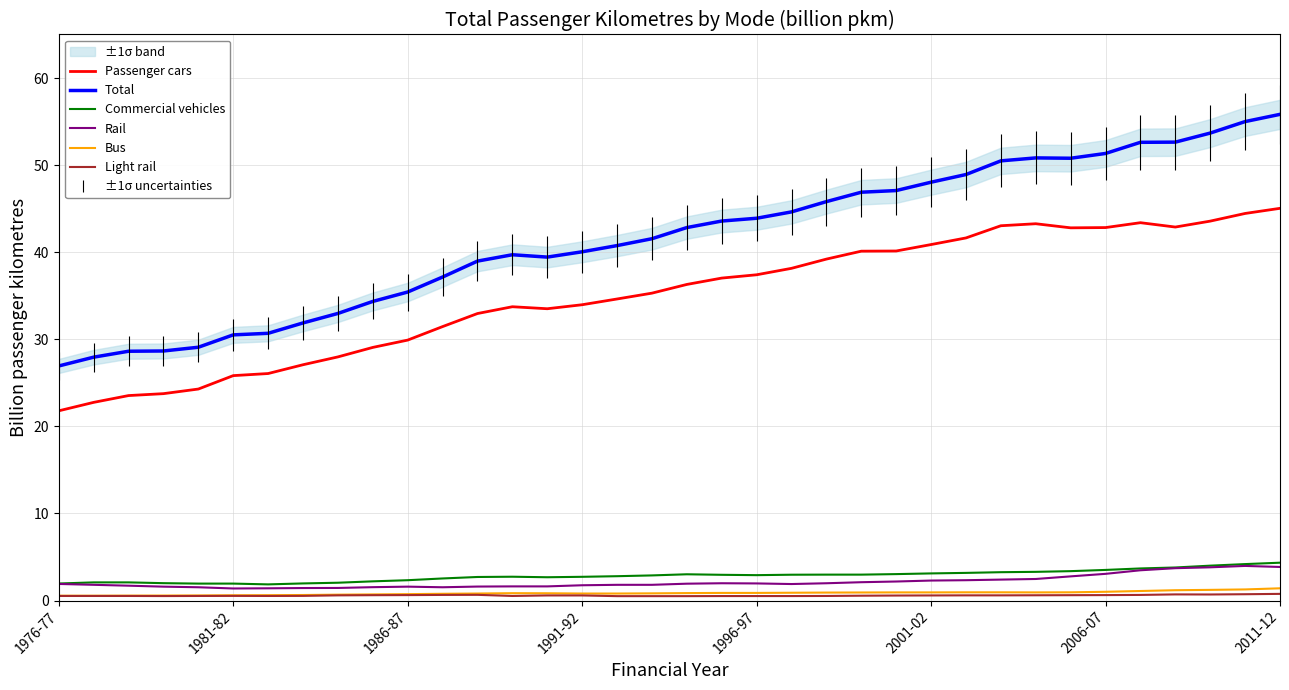

True or false: Light rail and Commercial vehicles intersect in this chart.

False